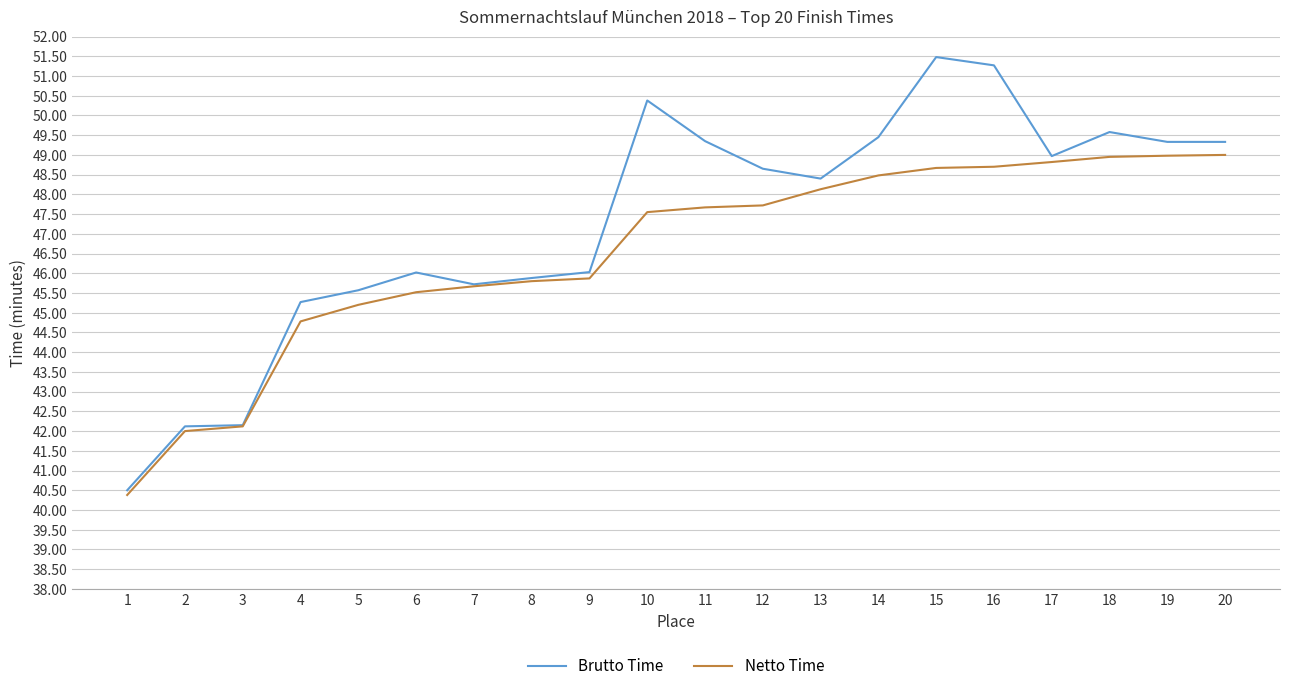

What is the total value across all series at 8?

91.7